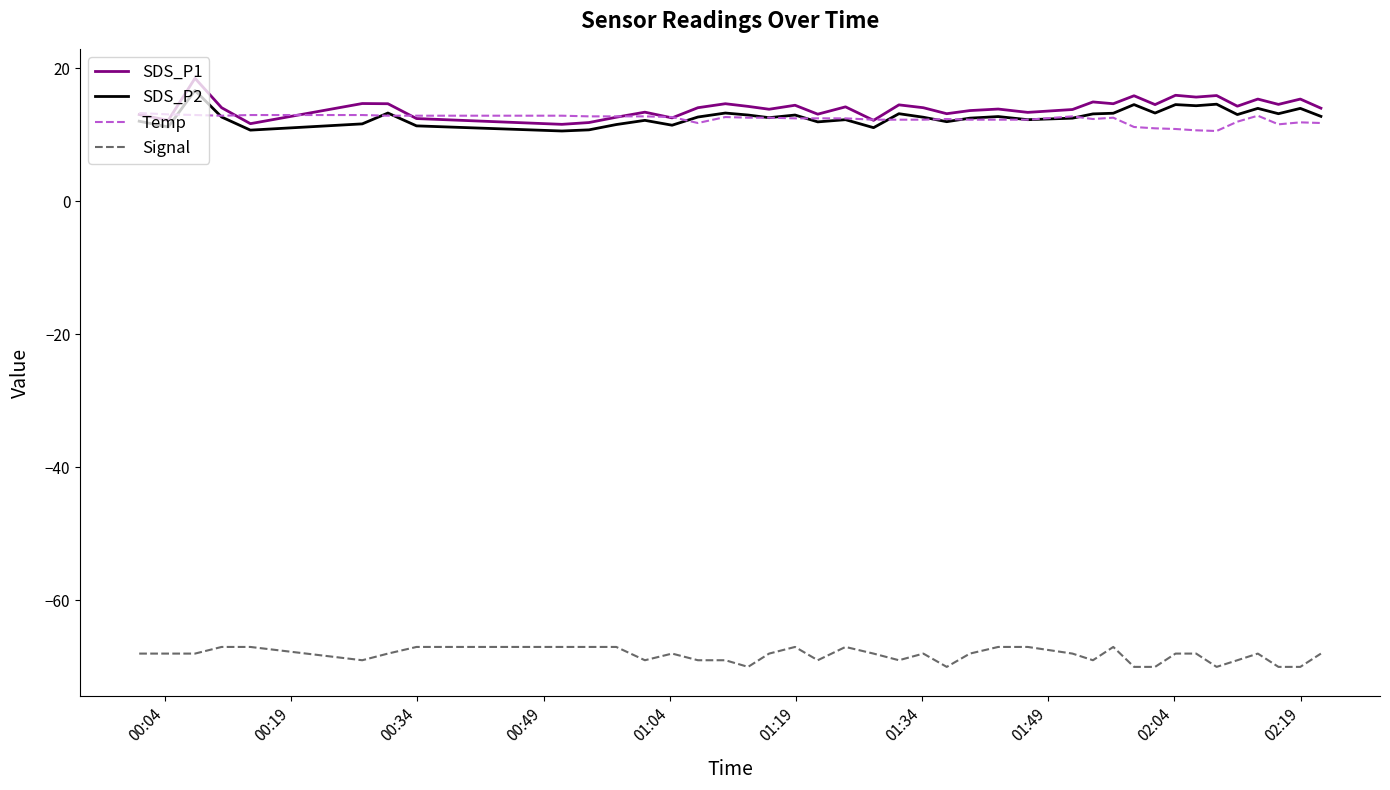

What is the smallest value displayed?

-70.0